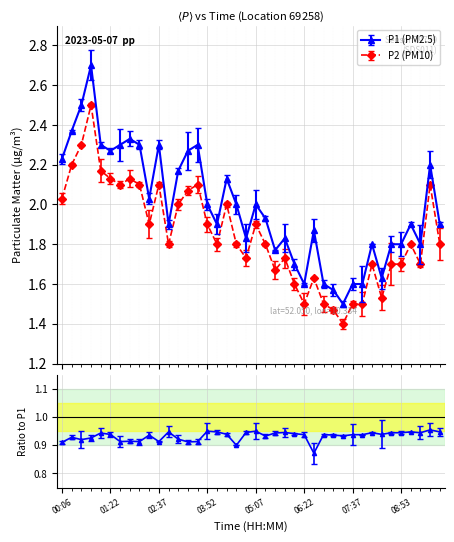

How many interior local peaks does the P1 series have?

11